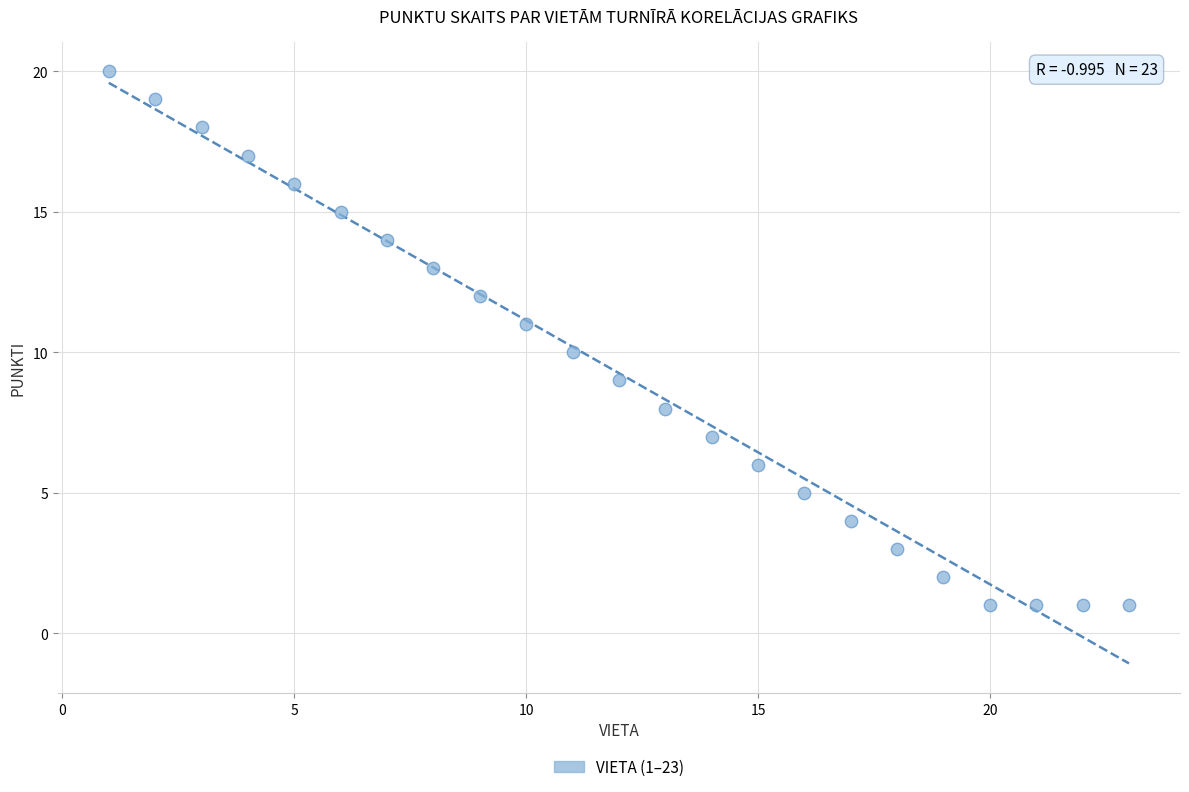

What is the range of X values (max minus min)?

22